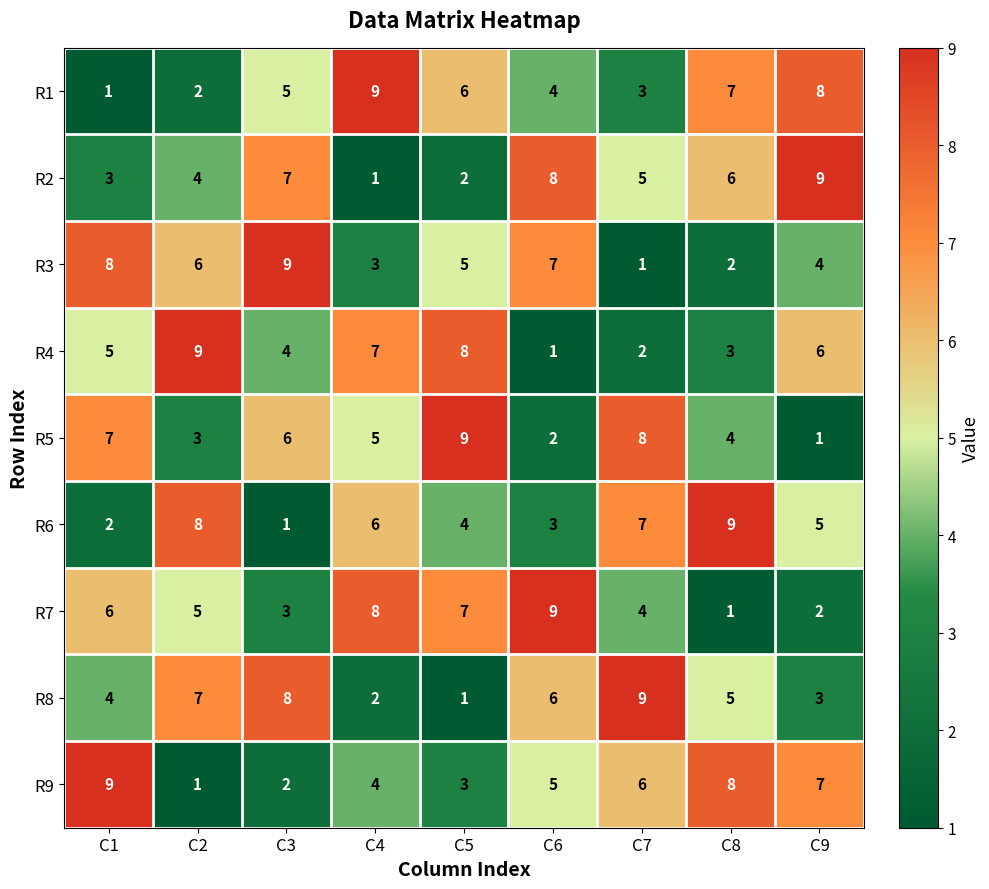

What is the sum of the R1 values at C9 and C6?

12